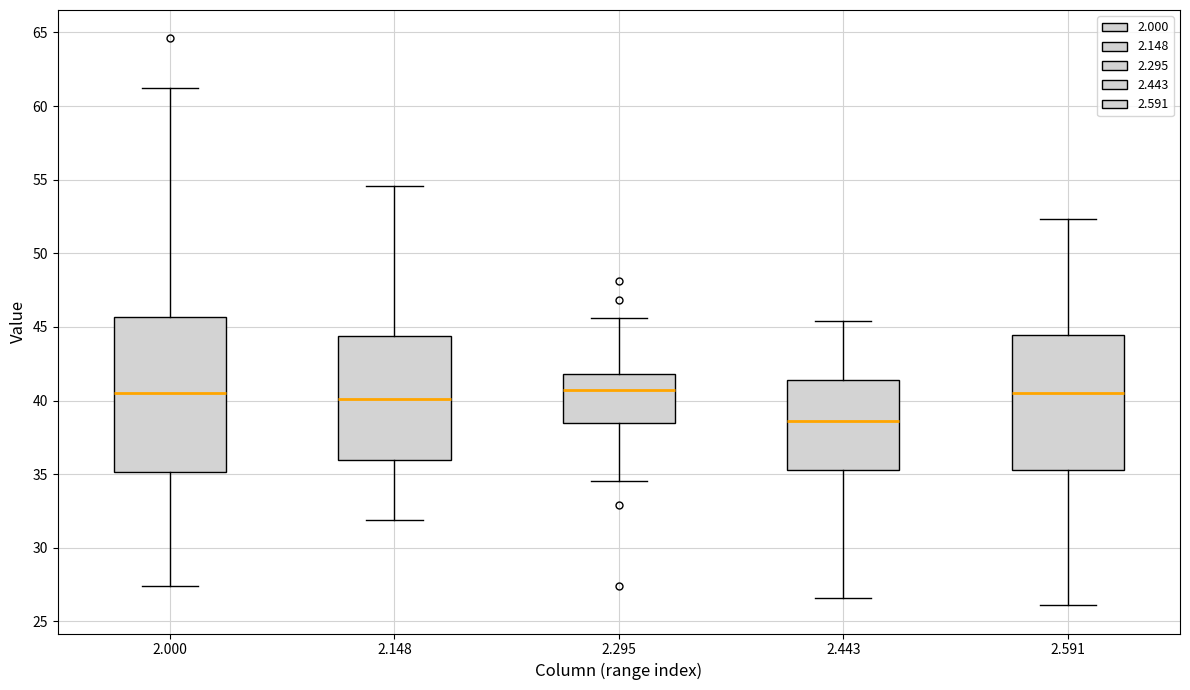

Which box is the tallest, from its lower edge to its upper edge?

2.000